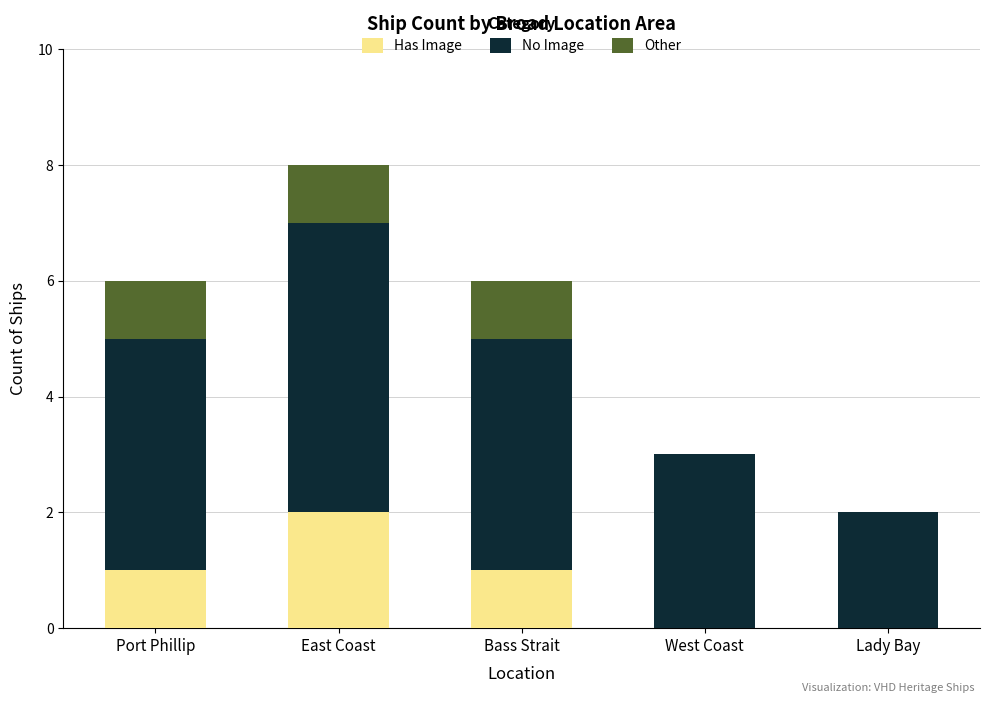

What is the total value across all series at West Coast?

3